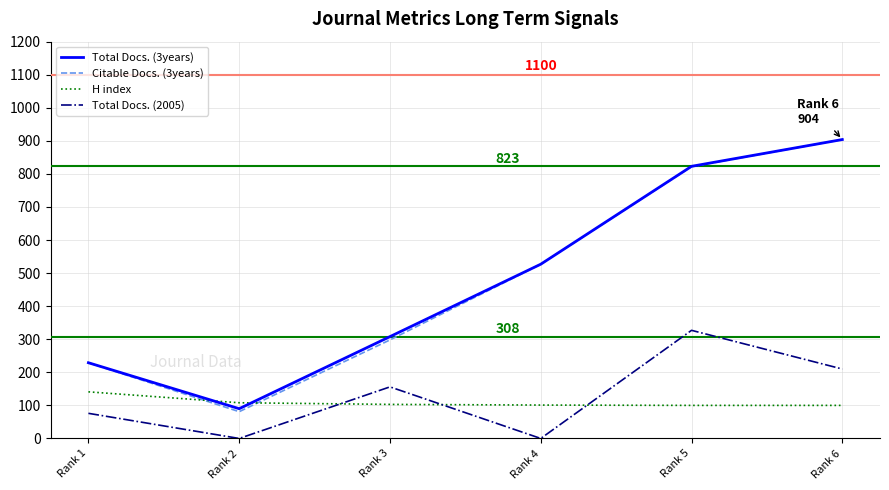

Where do H index and Citable Docs. (3years) first cross each other?

Rank 1 and Rank 2